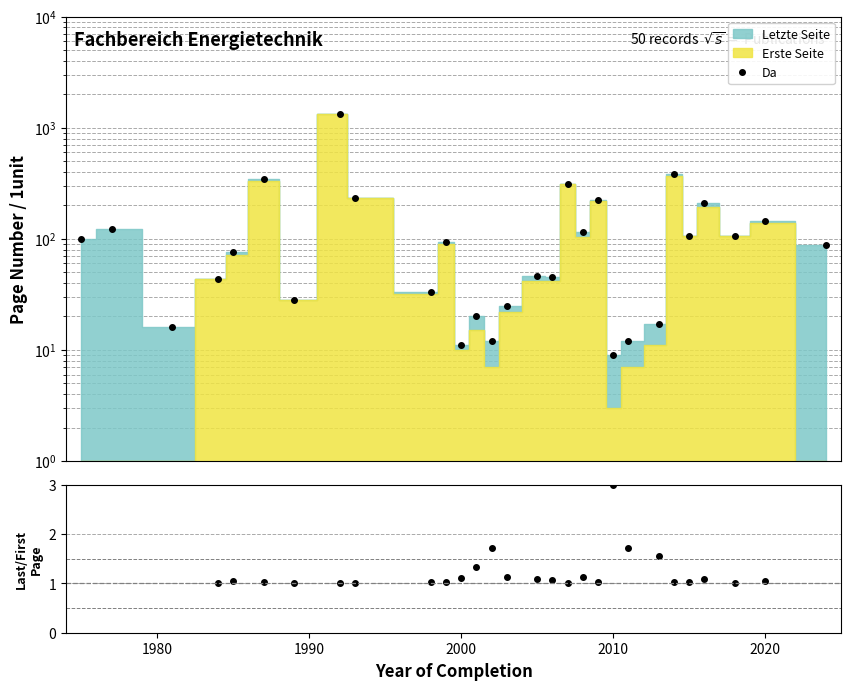

The value of Da at 28 is 139.5. True or false?

False